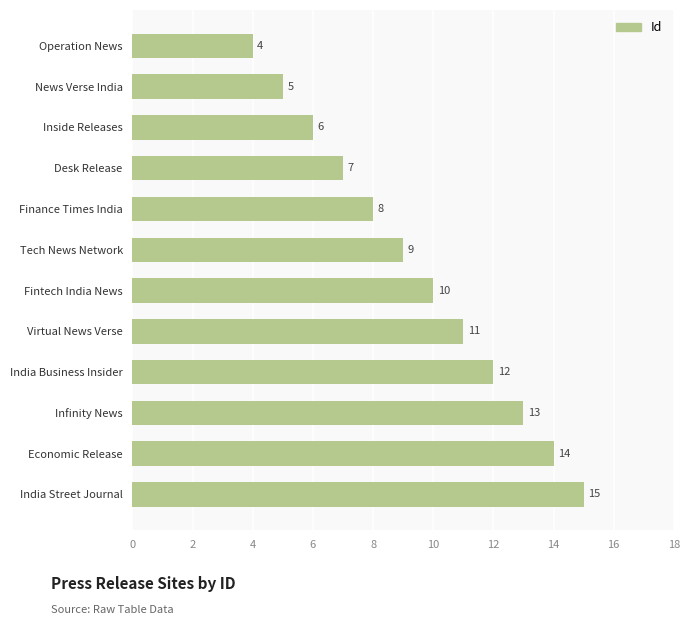

Reading bottom to top, extract all data points from this chart.

India Street Journal=15	Economic Release=14	Infinity News=13	India Business Insider=12	Virtual News Verse=11	Fintech India News=10	Tech News Network=9	Finance Times India=8	Desk Release=7	Inside Releases=6	News Verse India=5	Operation News=4